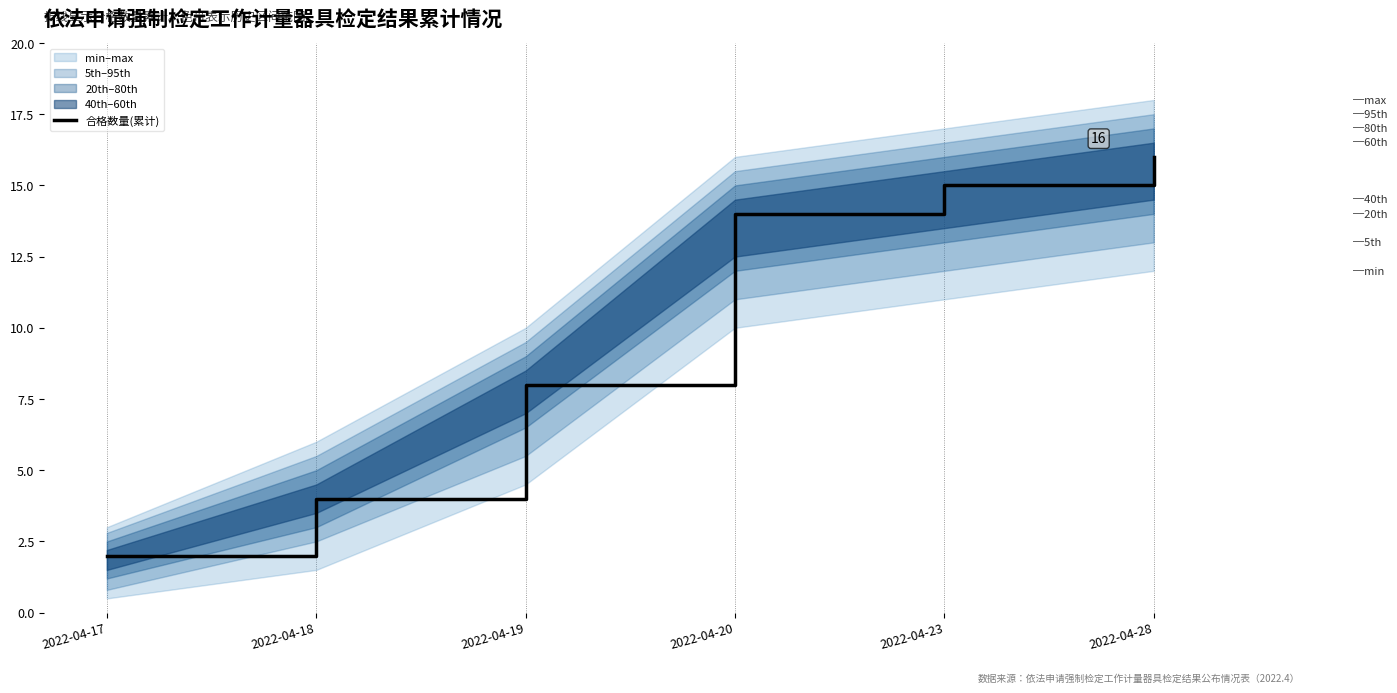

What is the difference between the maximum and minimum values?

14